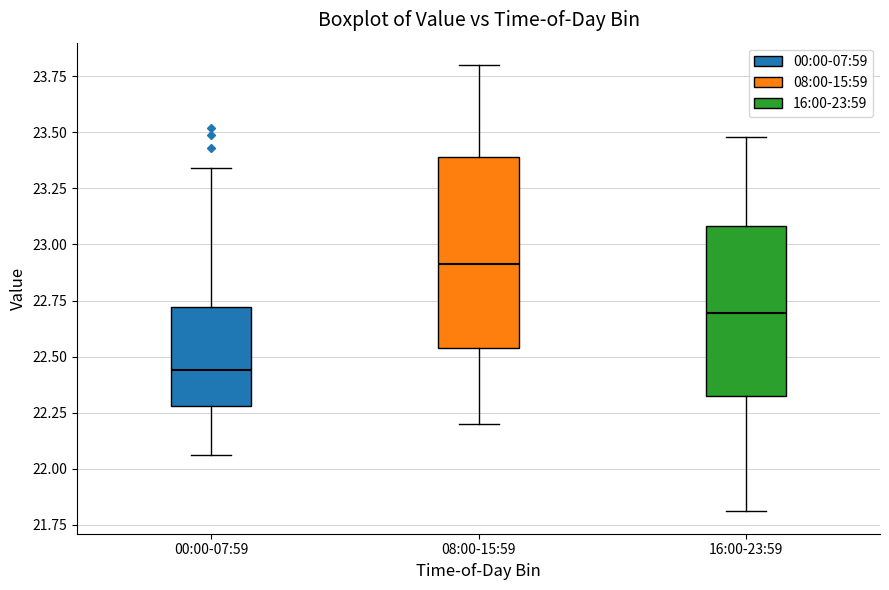

Reading left to right, transcribe this box plot: for each box, give where its median line is, the range the box spans, and where its two whiskers end, as read against the y-axis. The values are not printed on the chart, so give them approximately, as read against the axis.

00:00-07:59: median 22.45, box 22.30 to 22.70, whiskers 22.05 to 23.35
08:00-15:59: median 22.90, box 22.55 to 23.40, whiskers 22.20 to 23.80
16:00-23:59: median 22.70, box 22.30 to 23.10, whiskers 21.80 to 23.50